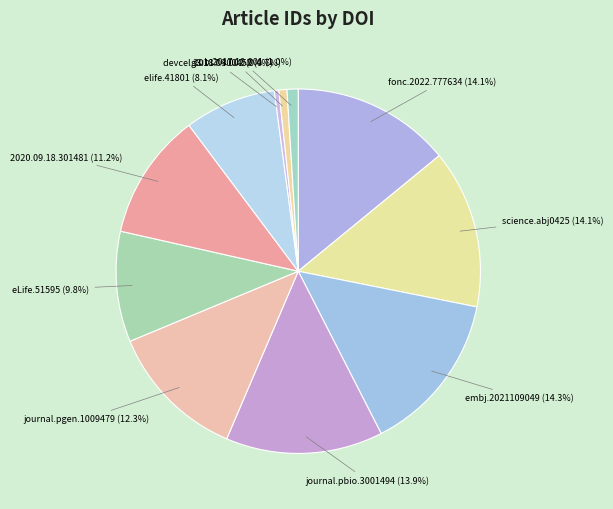

How many segments does this pie chart have?

11